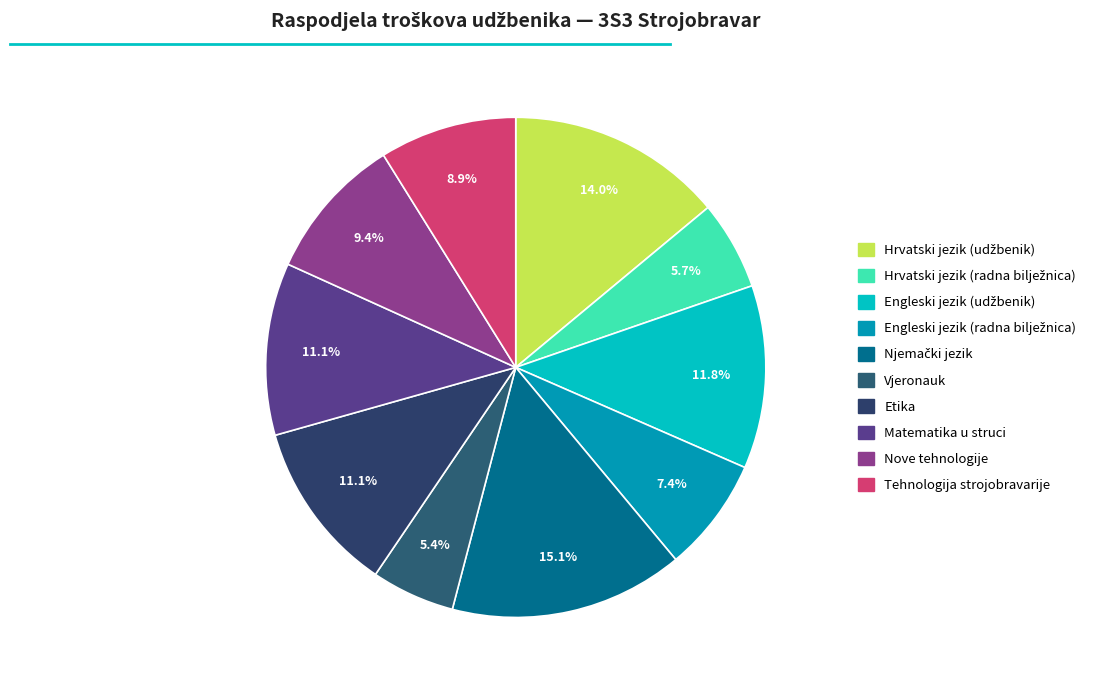

Is there a majority slice in this chart?

No